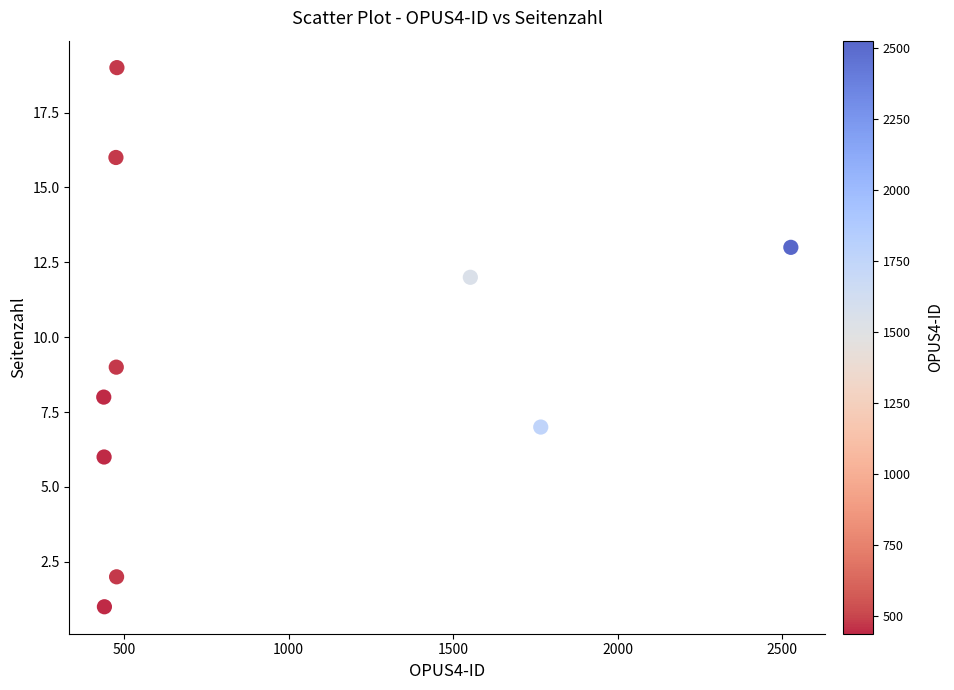

What Y value in the scatter plot is closest to 10?

9